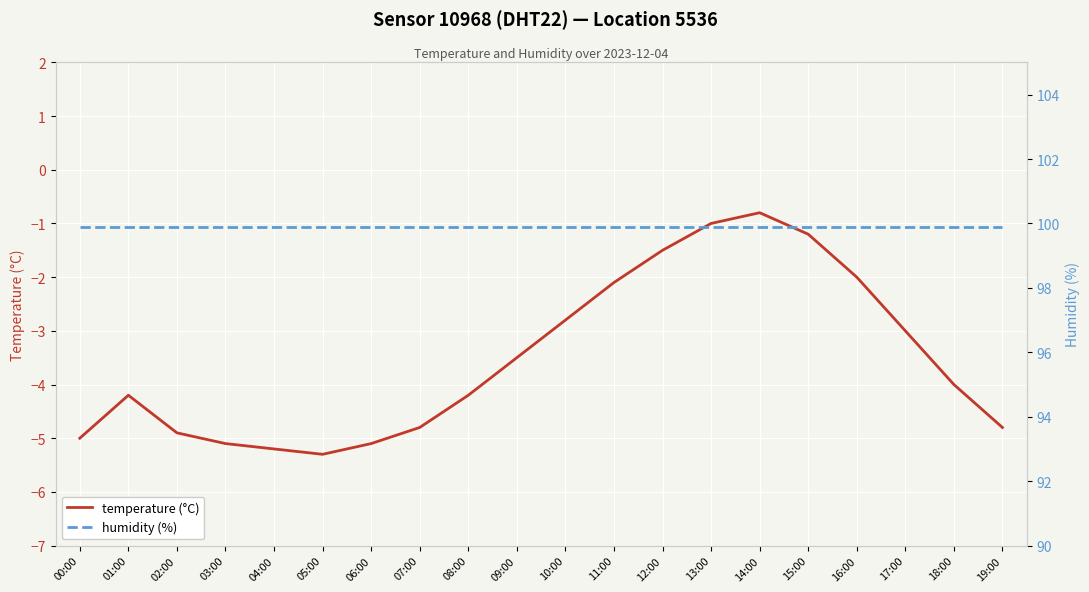

How many series are shown in this chart?

2